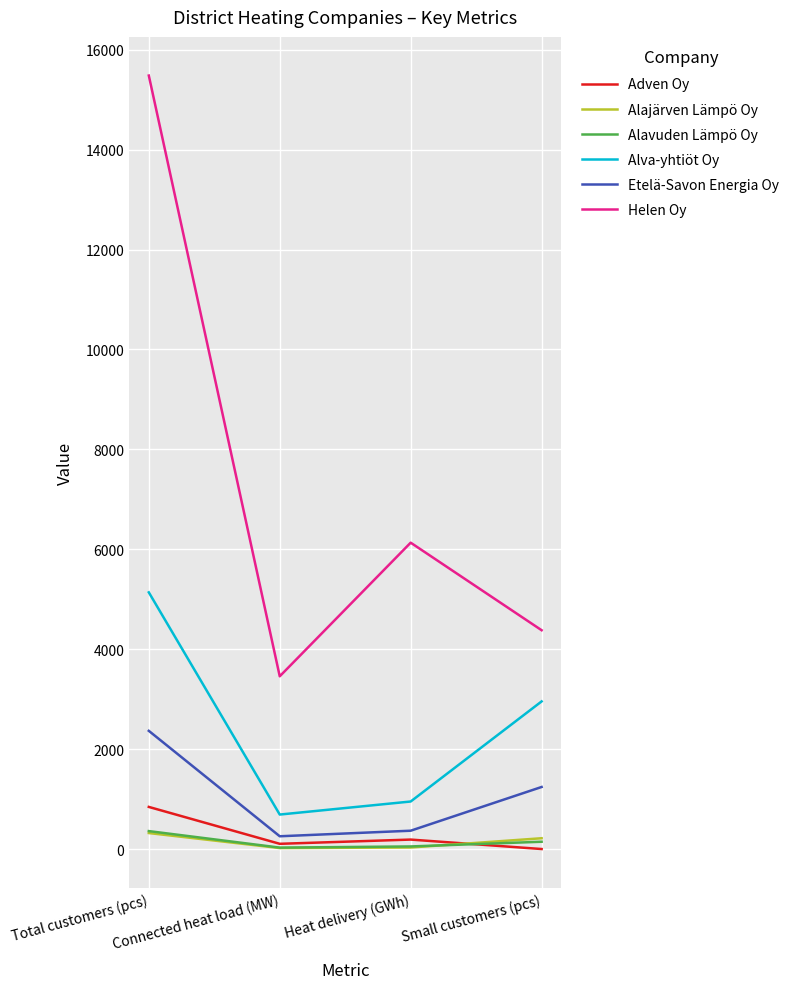

Which series changed the most between Total customers (pcs) and Connected heat load (MW)?

Helen Oy